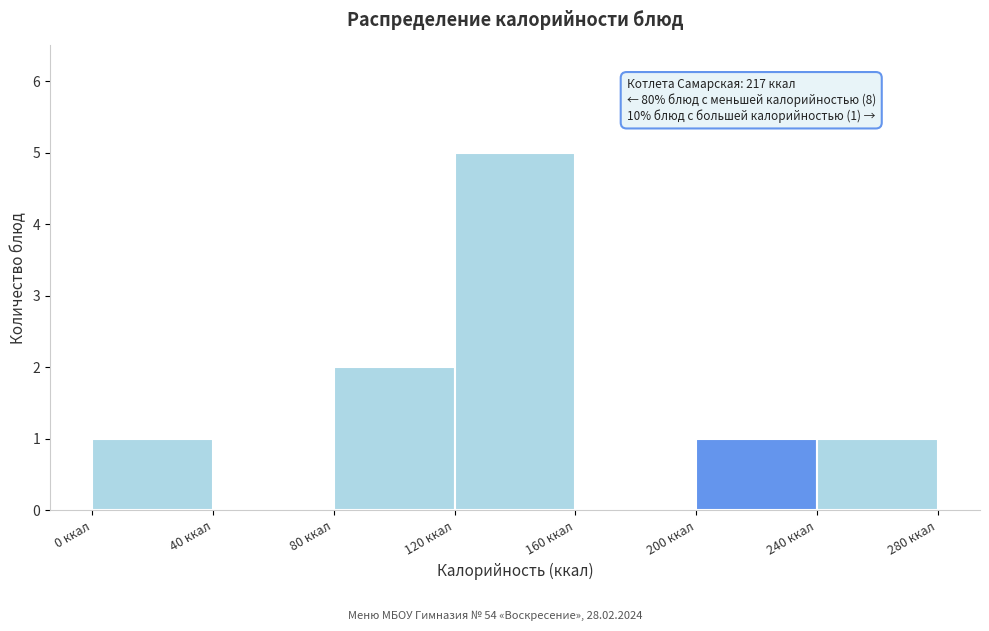

Over which range of the x-axis is the bar tallest?

120 to 160